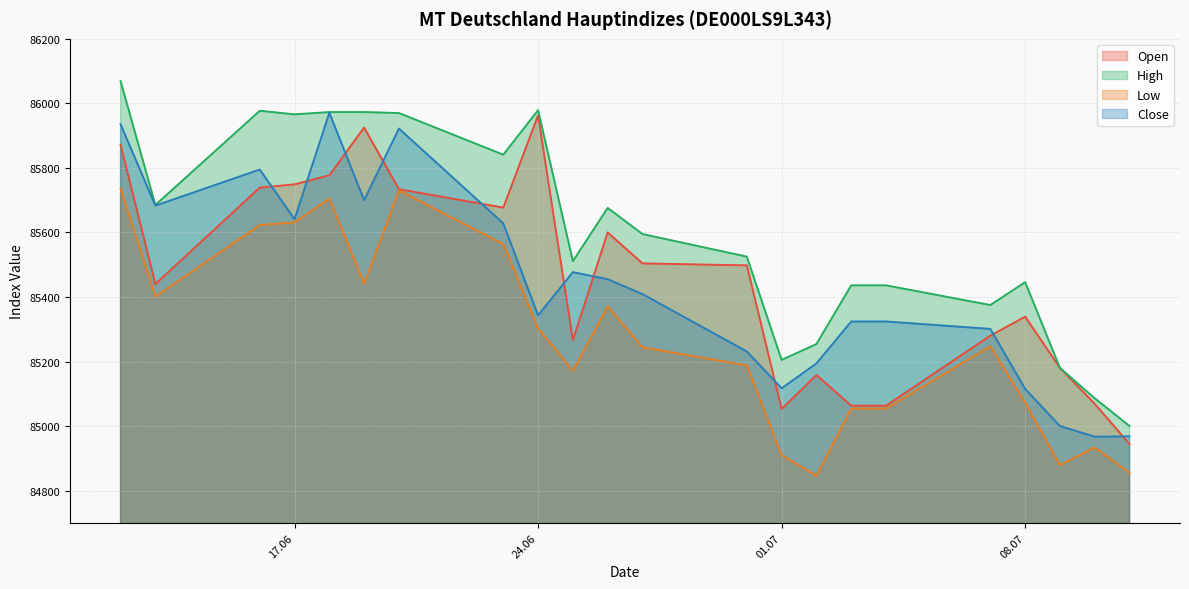

At which category is the sum across all series the highest?

12.06.2025